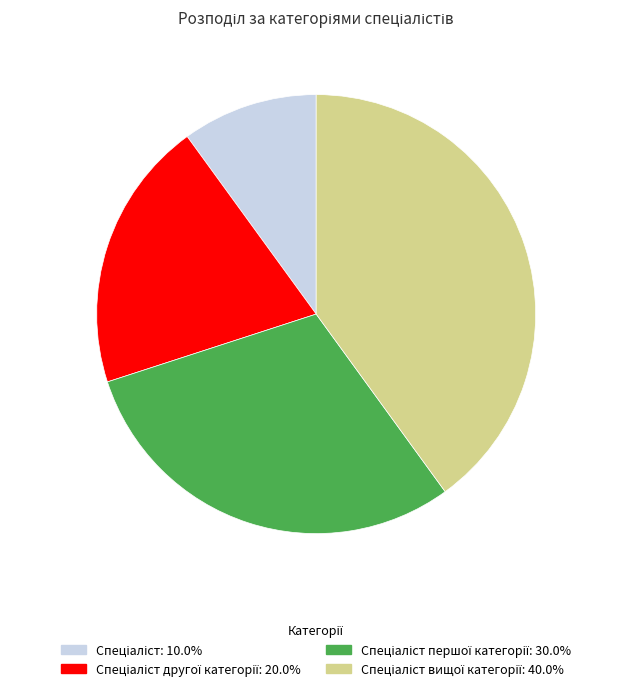

Does any single category account for the majority?

No